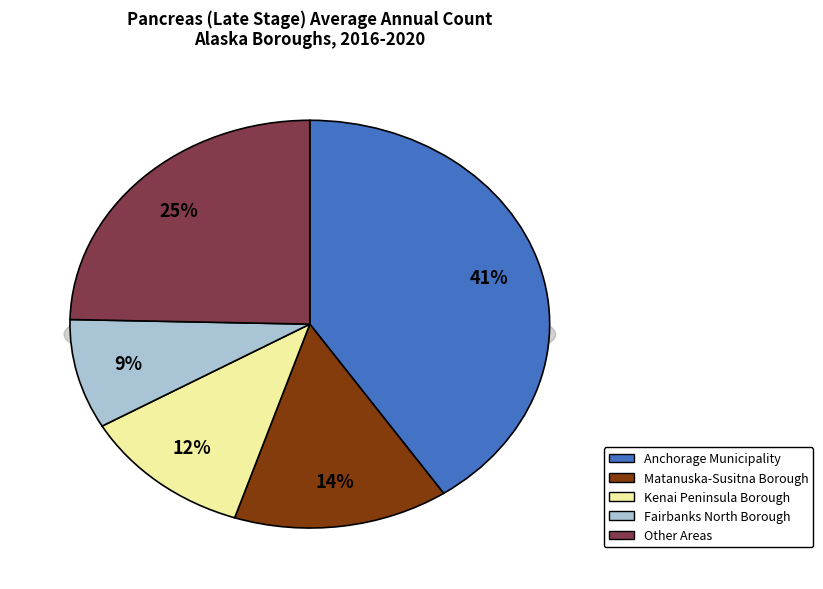

How many slices are in this pie chart?

5